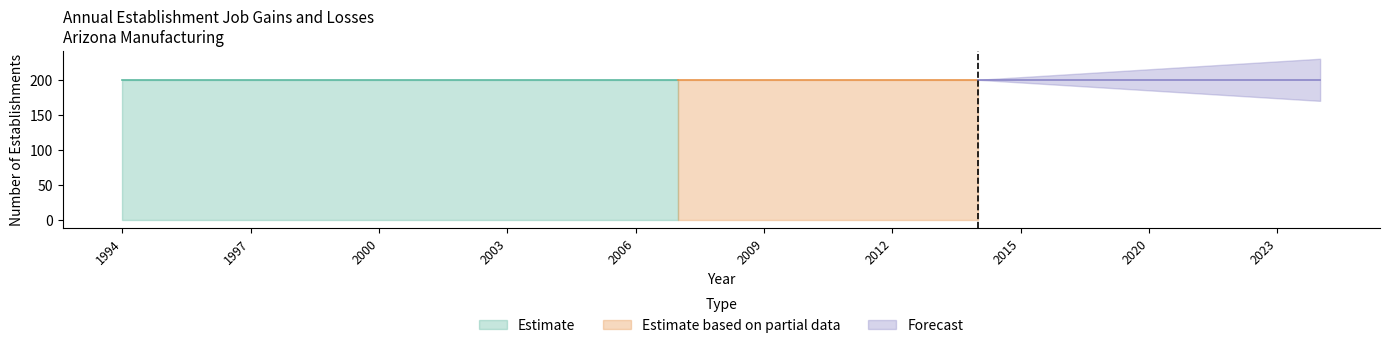

Which has a higher value, 1994 or 2022?

1994